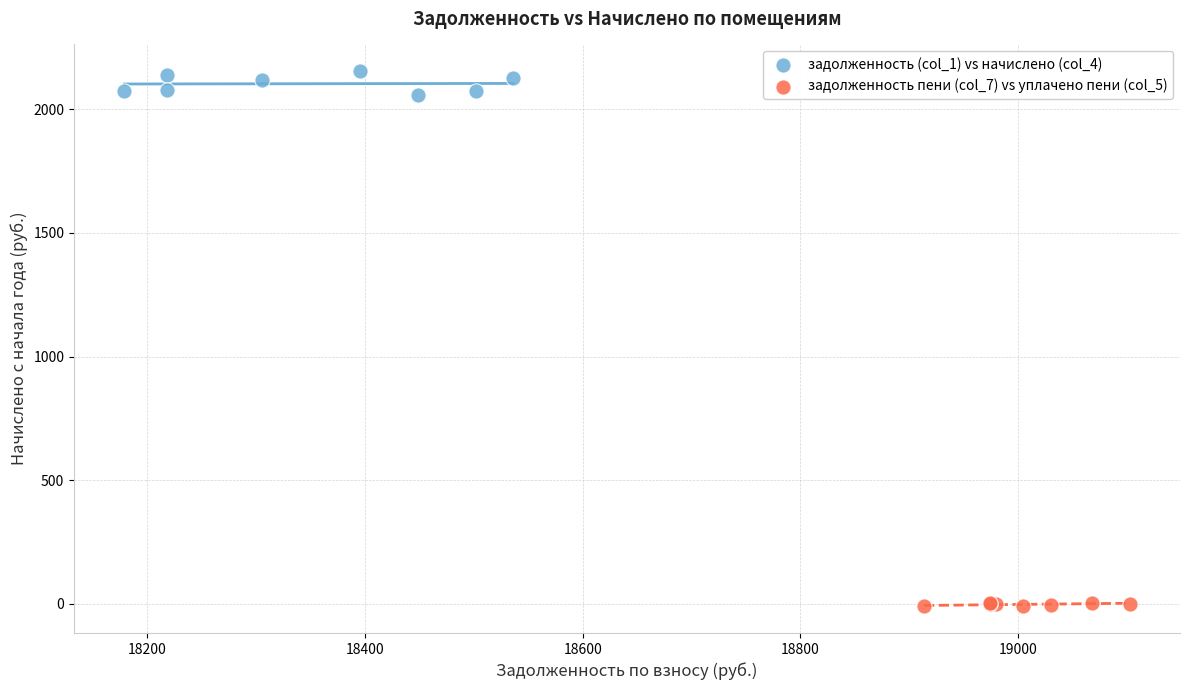

Which series reaches the maximum Y coordinate?

задолженность (col_1) vs начислено (col_4)